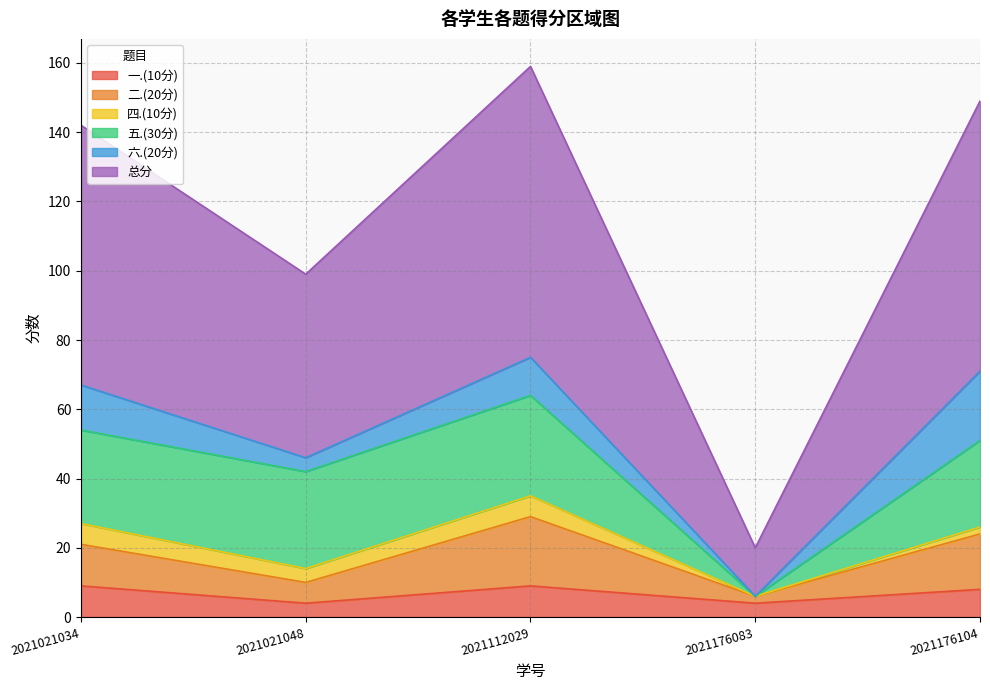

Does the chart have visible grid lines?

Yes